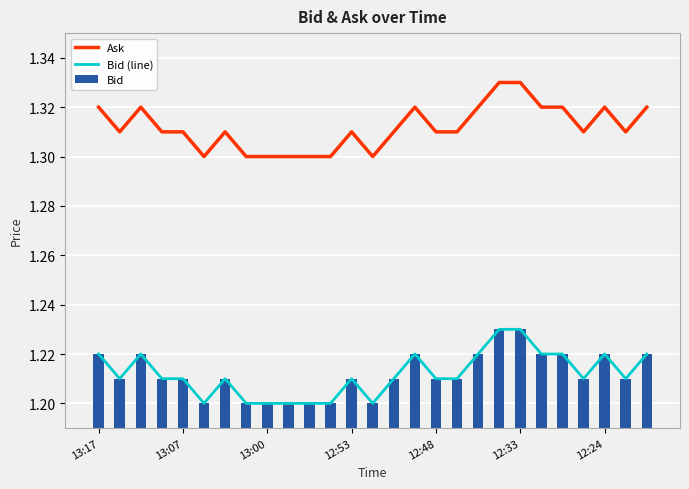

What is the smallest value displayed?

1.2